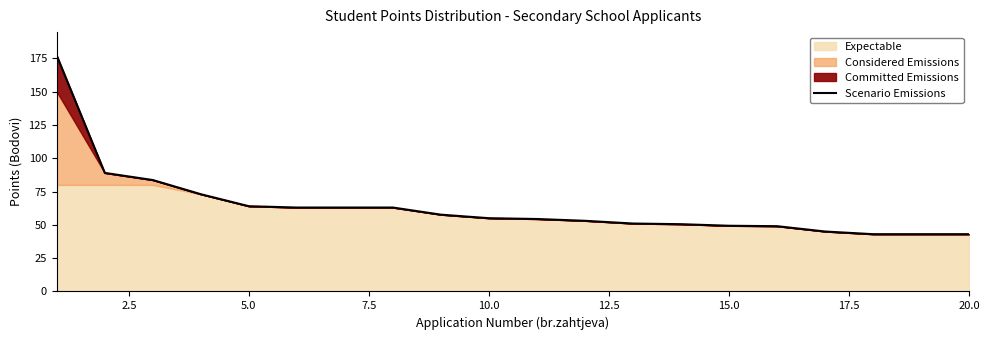

True or false: there are more than 1 points higher than both neighbors.

False